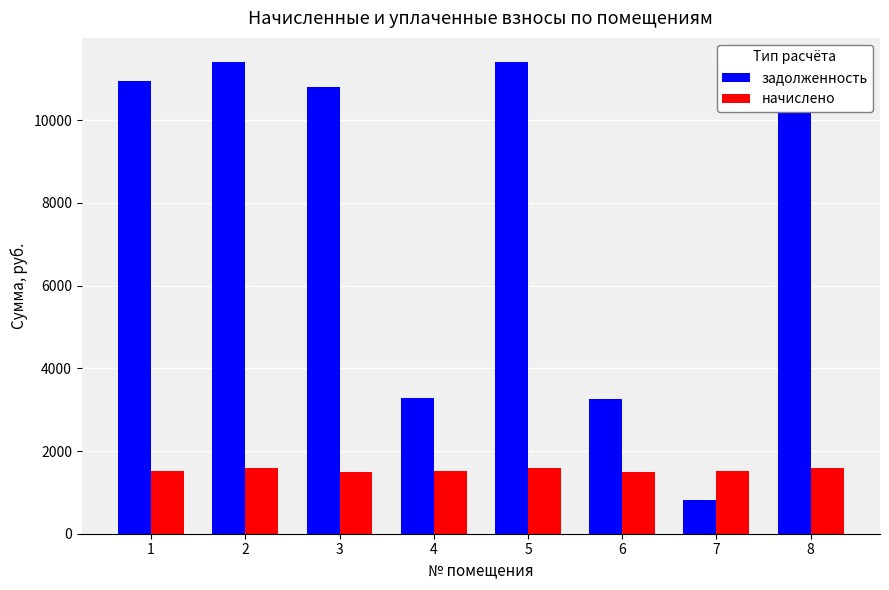

What is the difference between the second highest and minimum values in the задолженность series?

10595.8